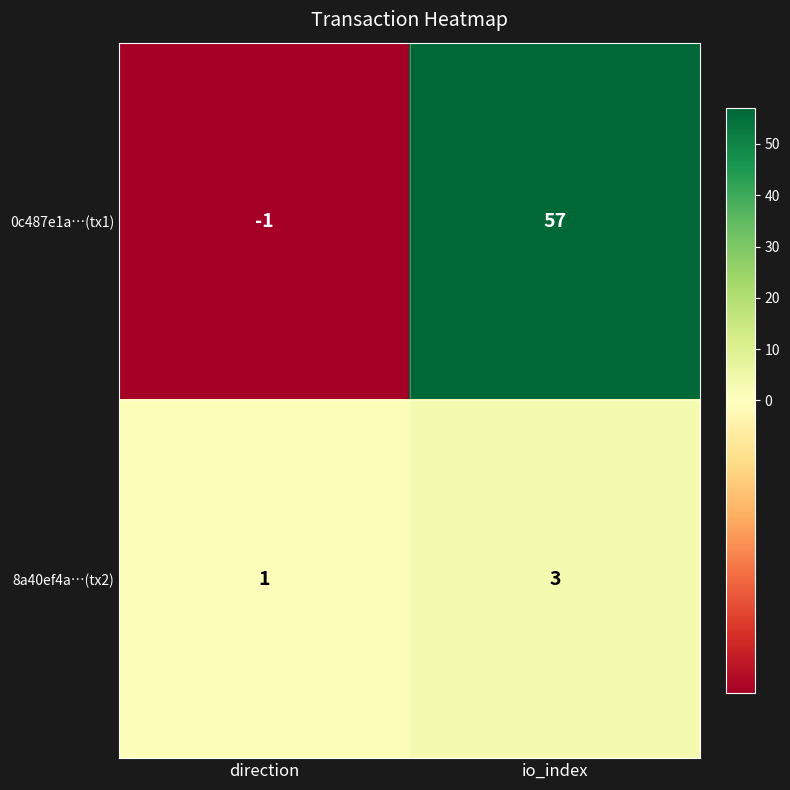

Count the number of data series in this chart.

2